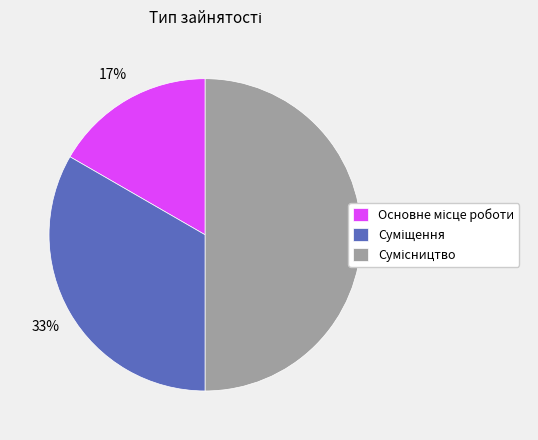

Count the number of slices in the pie.

3